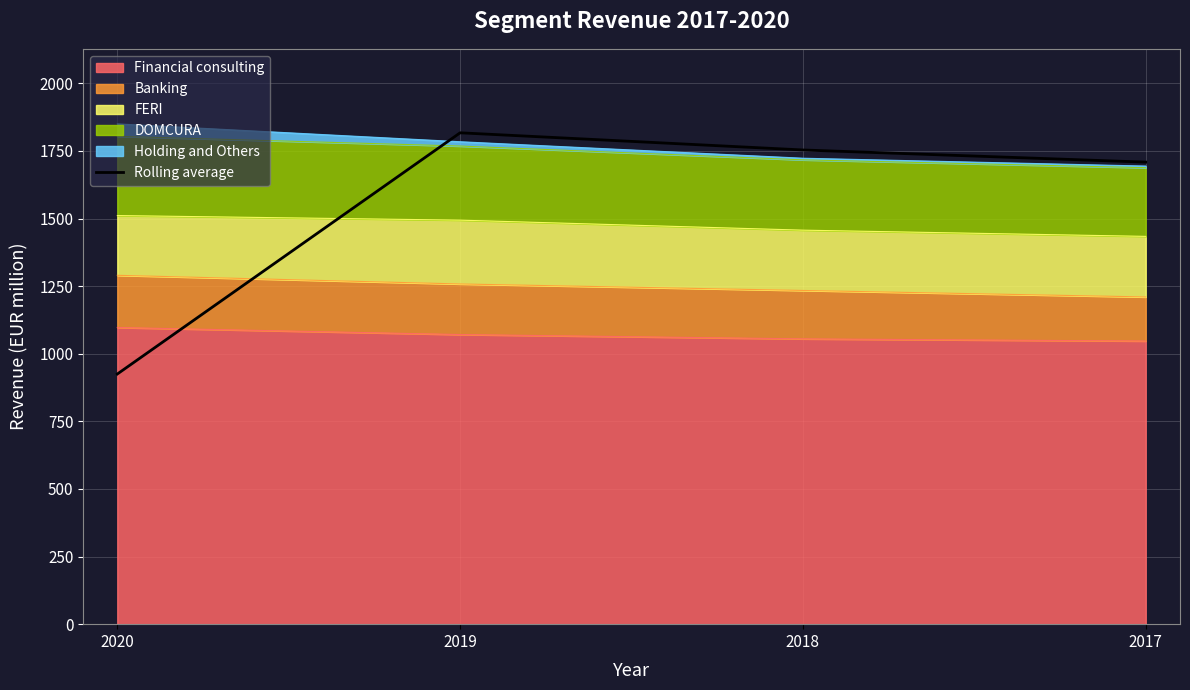

Reading left to right, what are all the values shown in this chart?

2020=925.0	2019=1817.0	2018=1753.5	2017=1708.5